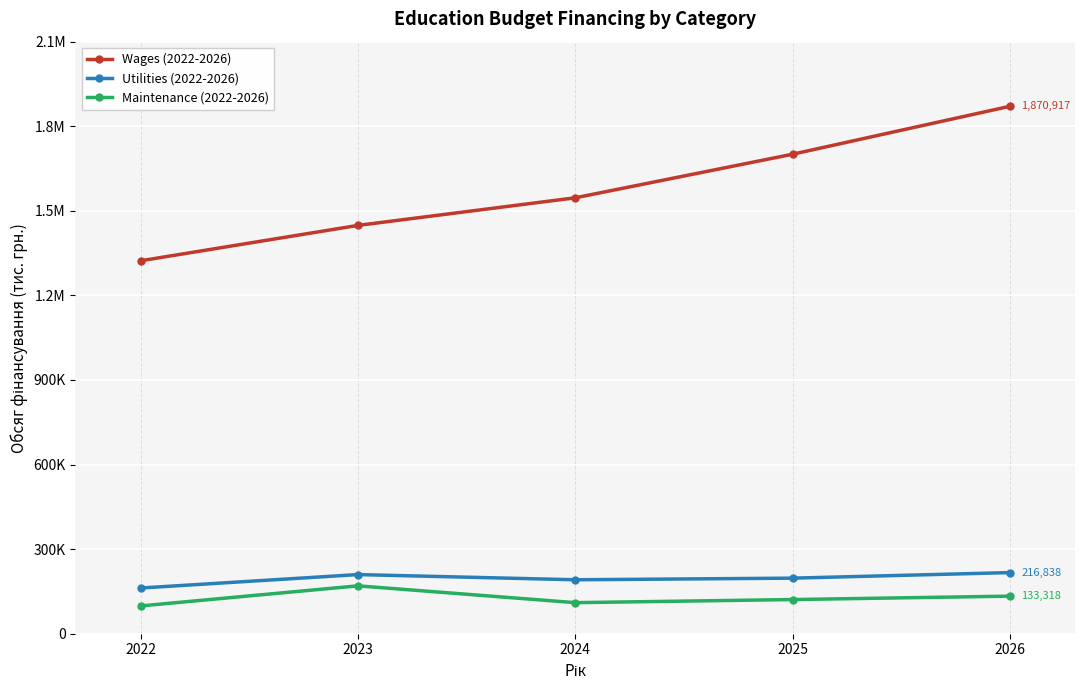

Is the value of Wages (2022-2026) at 2026 greater than the value of Maintenance (2022-2026) at 2024?

Yes